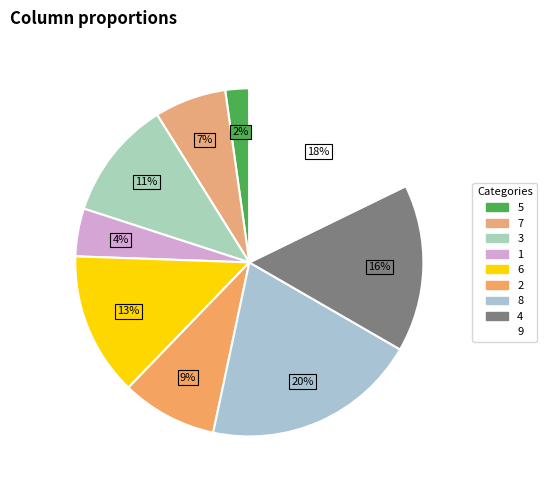

How many segments does this pie chart have?

9